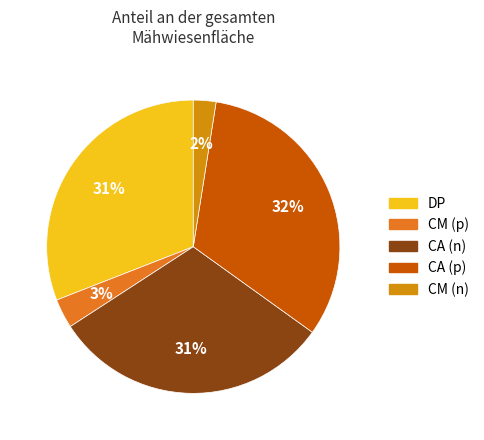

Count the number of slices in the pie.

5